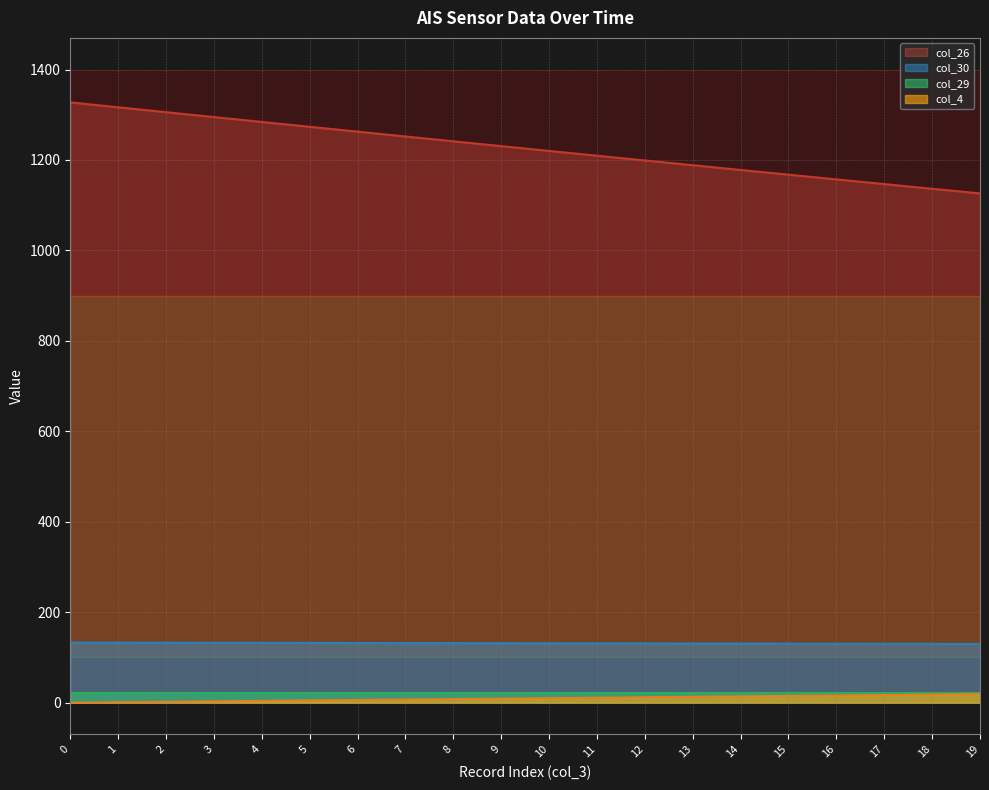

Is it true that col_30 equals 229.9 at 16?

False